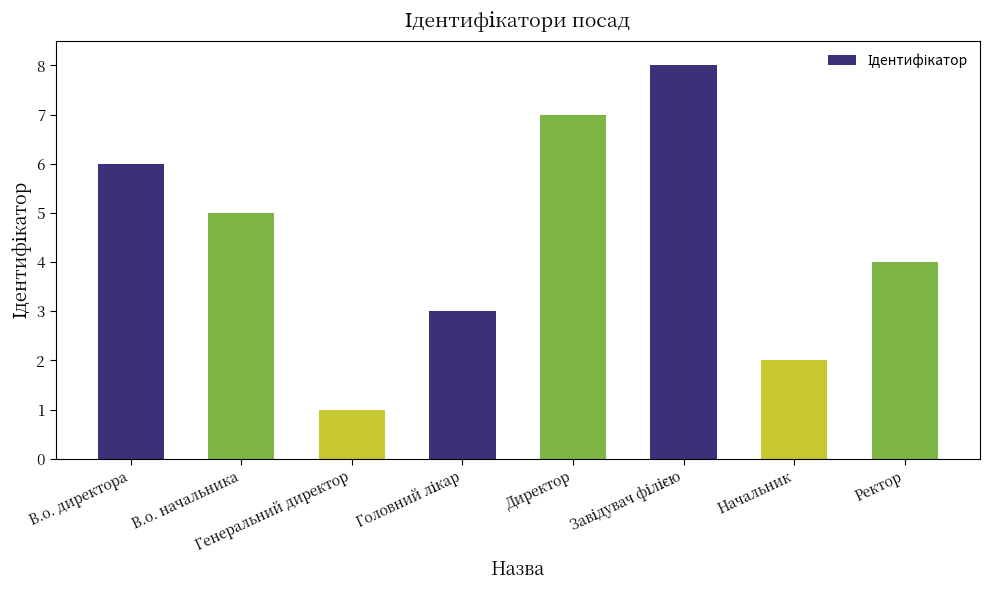

What is the value of the 2nd bar from the left?

5